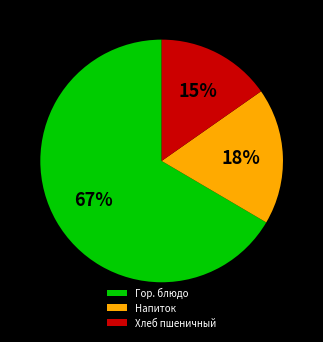

Rank the categories by value from lowest to highest.

Хлеб пшеничный, Напиток, Гор. блюдо